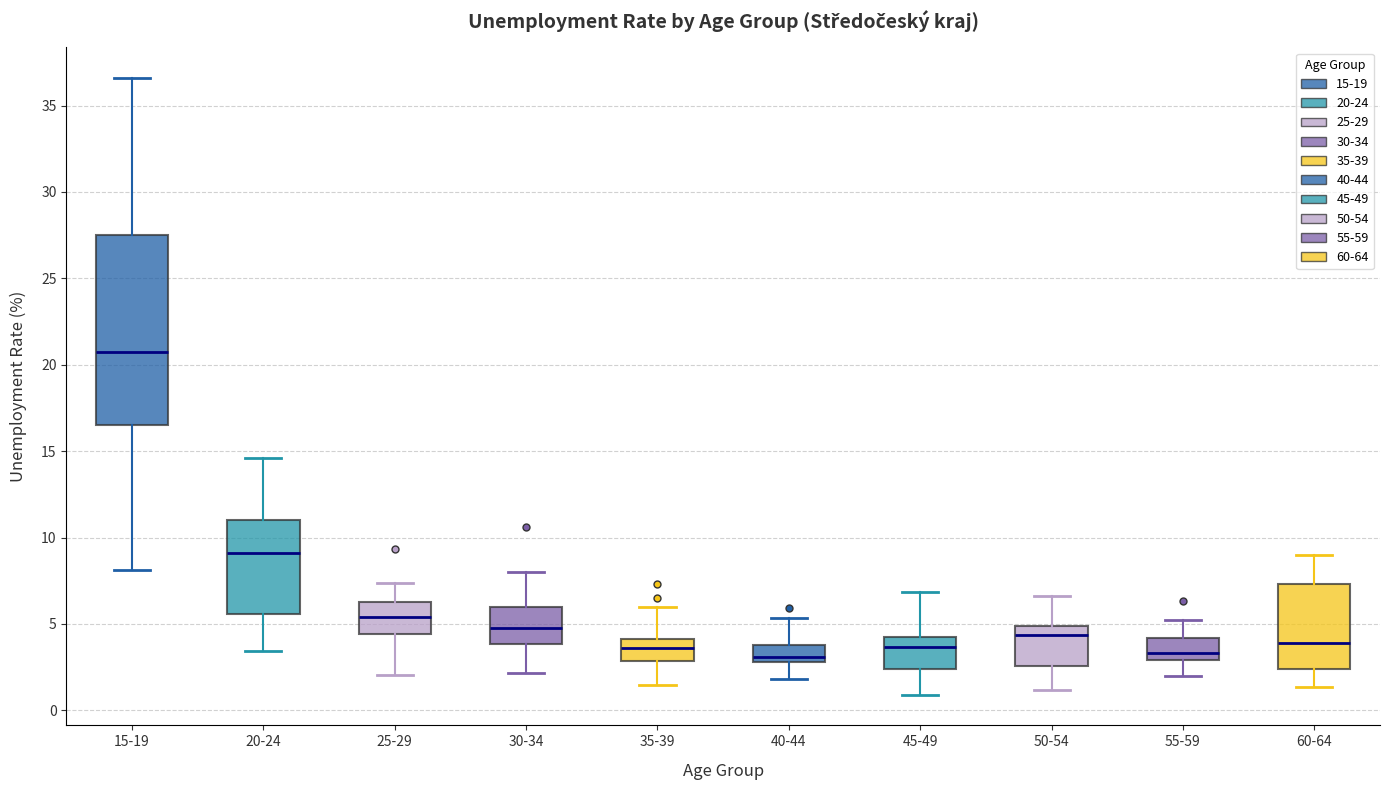

Where does the median line of the box for 35-39 sit on the y-axis? The values are not printed on the chart, so give them approximately, as read against the axis.

3.5